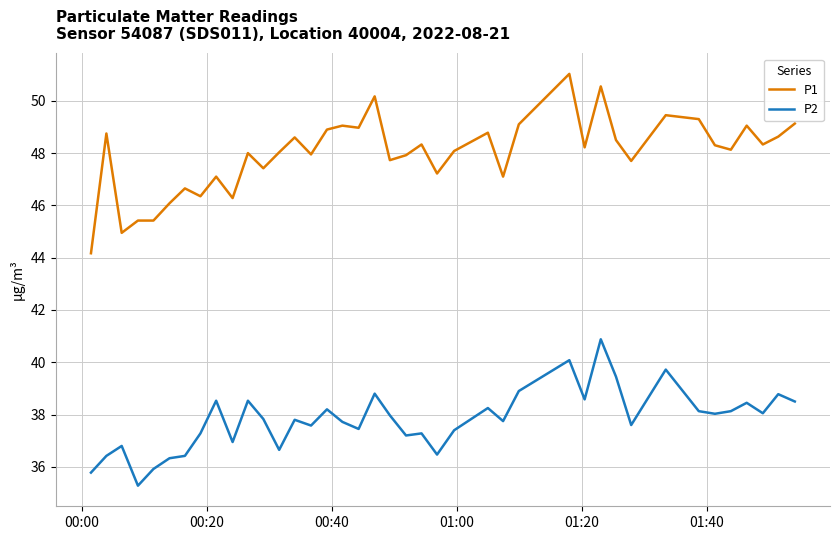

What is the minimum value for P2?

35.3